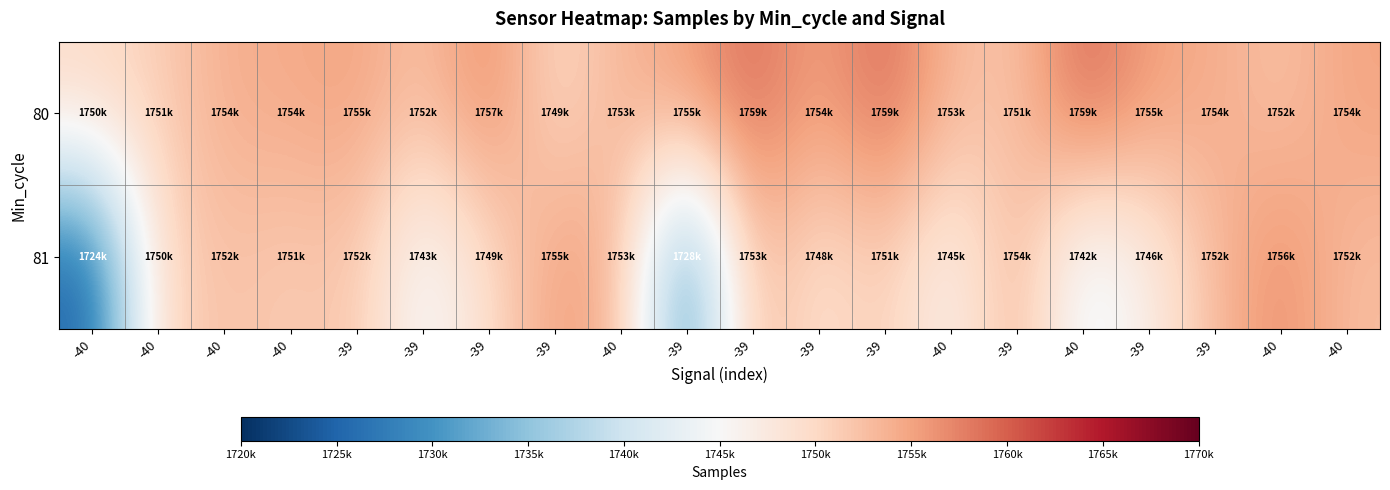

Count the number of categories in the chart.

20